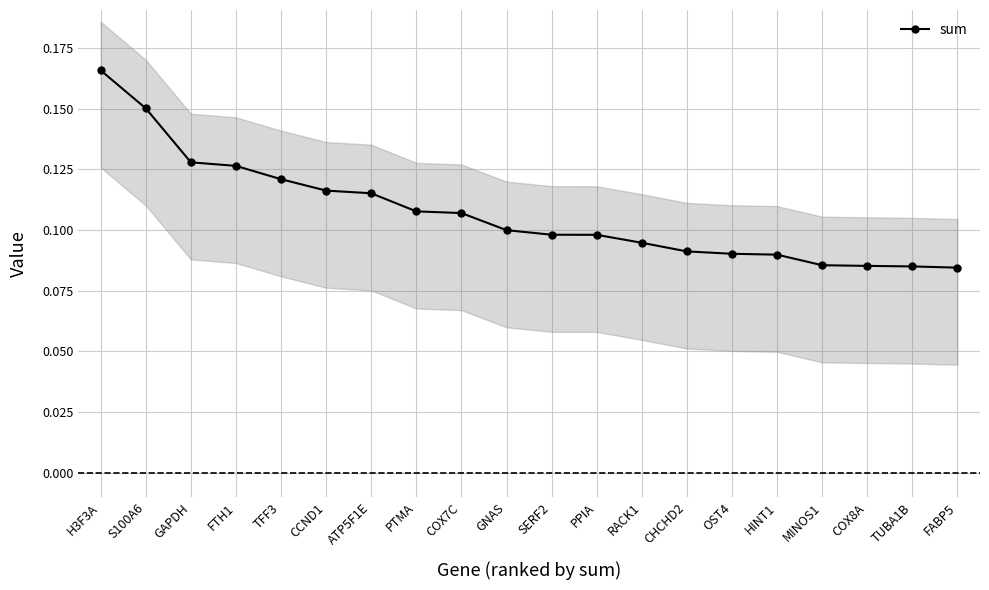

List the labels in order of value, smallest first.

FABP5, TUBA1B, COX8A, MINOS1, HINT1, OST4, CHCHD2, RACK1, PPIA, SERF2, GNAS, COX7C, PTMA, ATP5F1E, CCND1, TFF3, FTH1, GAPDH, S100A6, H3F3A